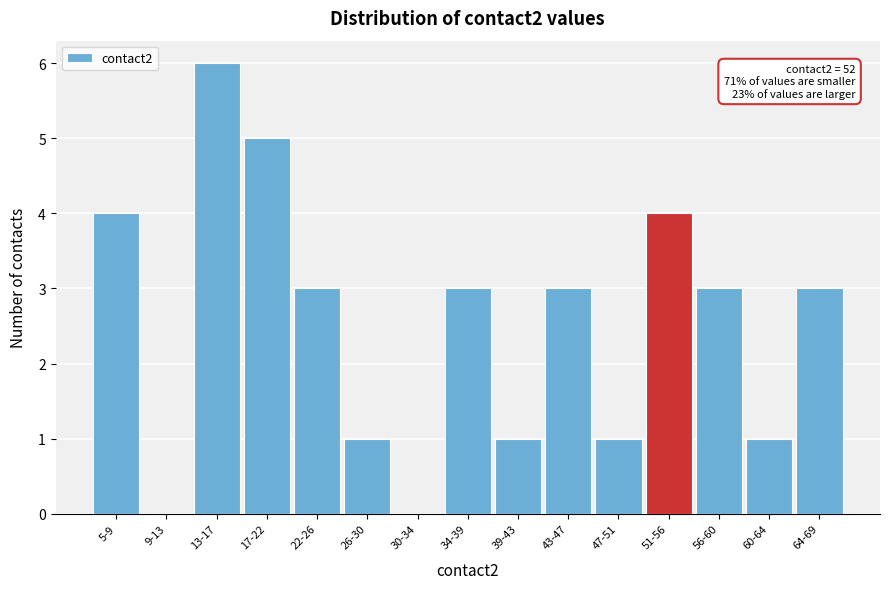

Reading left to right, list all the values displayed in this chart.

5-9=4	9-13=0	13-17=6	17-22=5	22-26=3	26-30=1	30-34=0	34-39=3	39-43=1	43-47=3	47-51=1	51-56=4	56-60=3	60-64=1	64-69=3